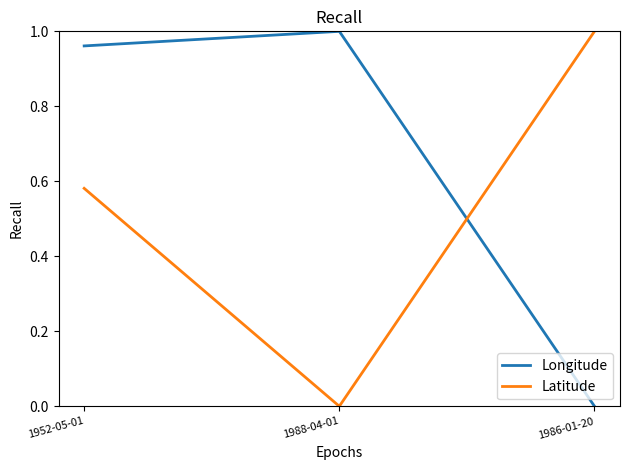

What is the sum of the Latitude values at 1952-05-01 and 1986-01-20?

1.6